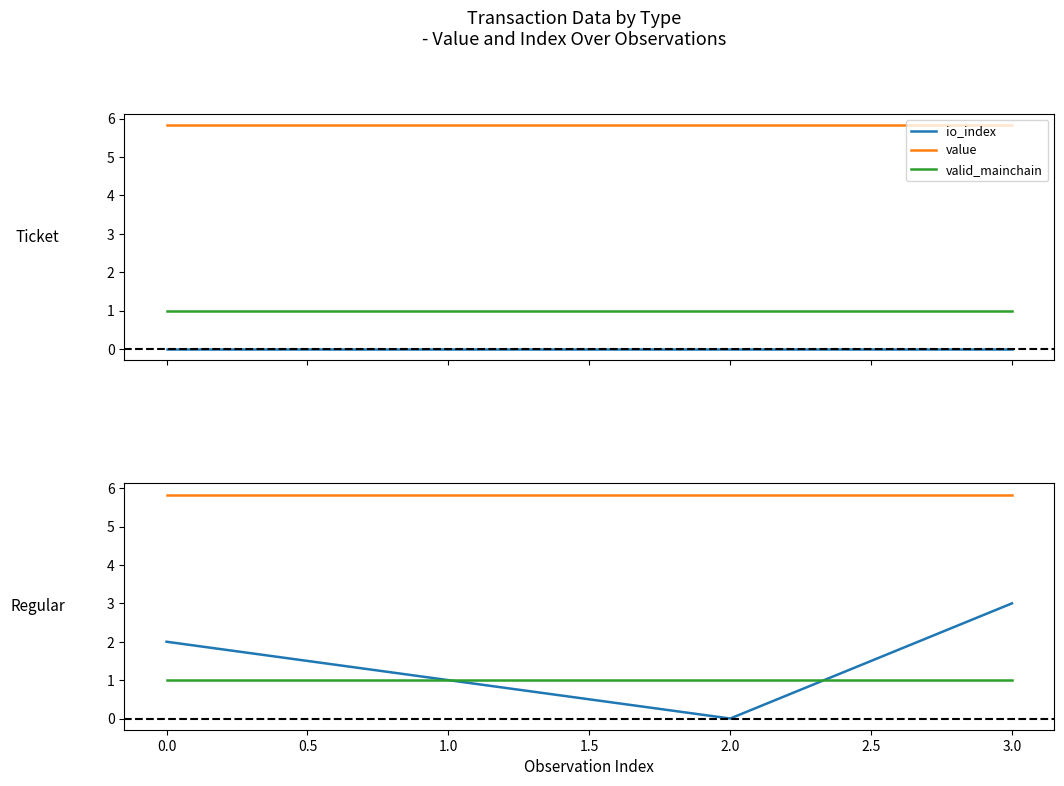

What is the maximum value shown in the chart?

5.8